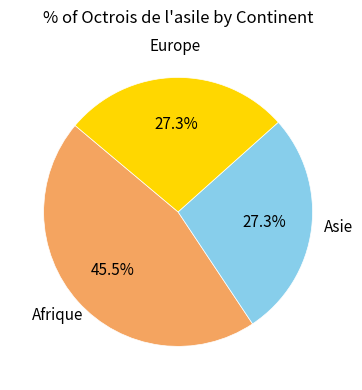

Is there a majority slice in this chart?

No